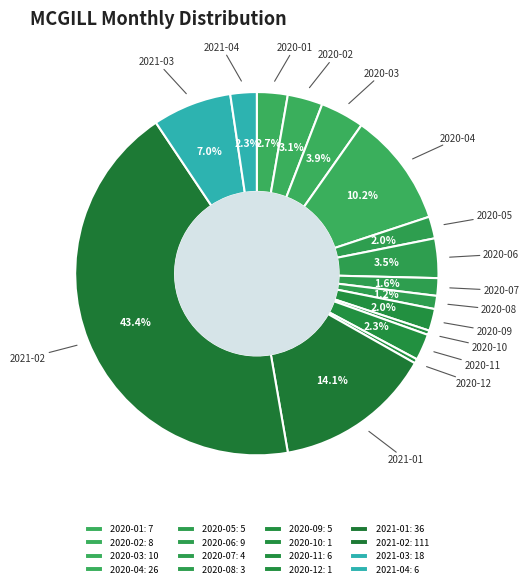

Does 2020-11 represent more than half of the total?

No